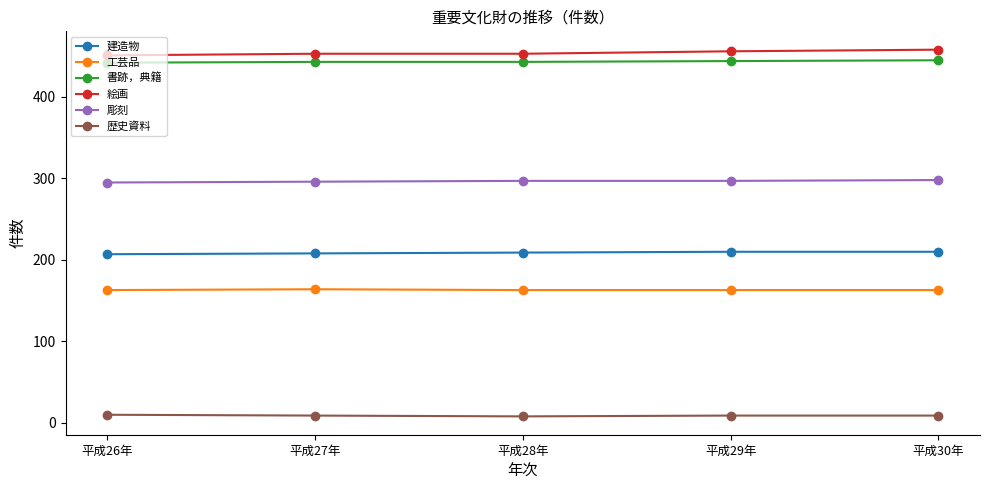

What position from the left is 平成27年?

2